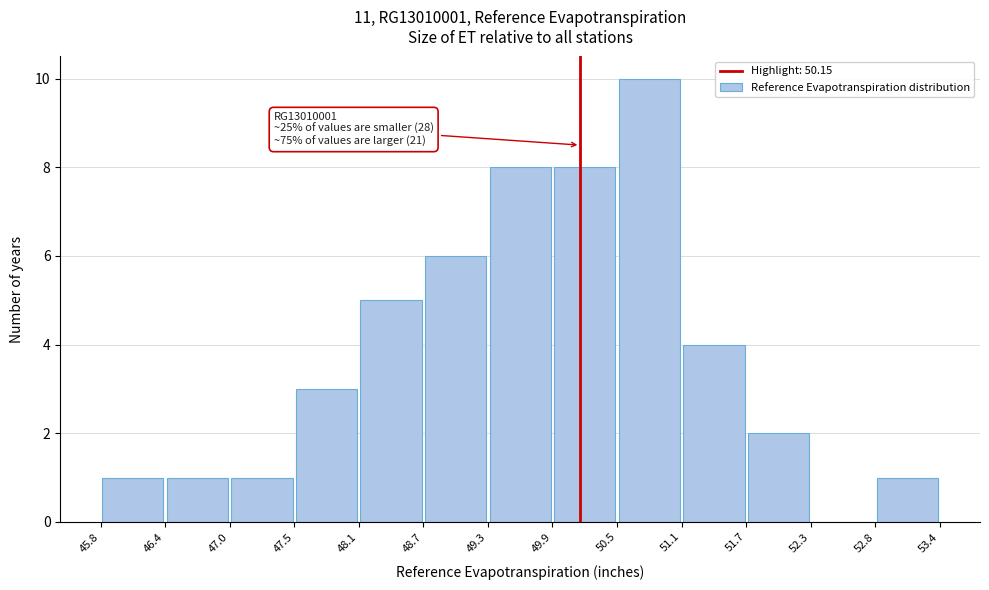

Over which range of the x-axis is the bar tallest?

50.5 to 51.1